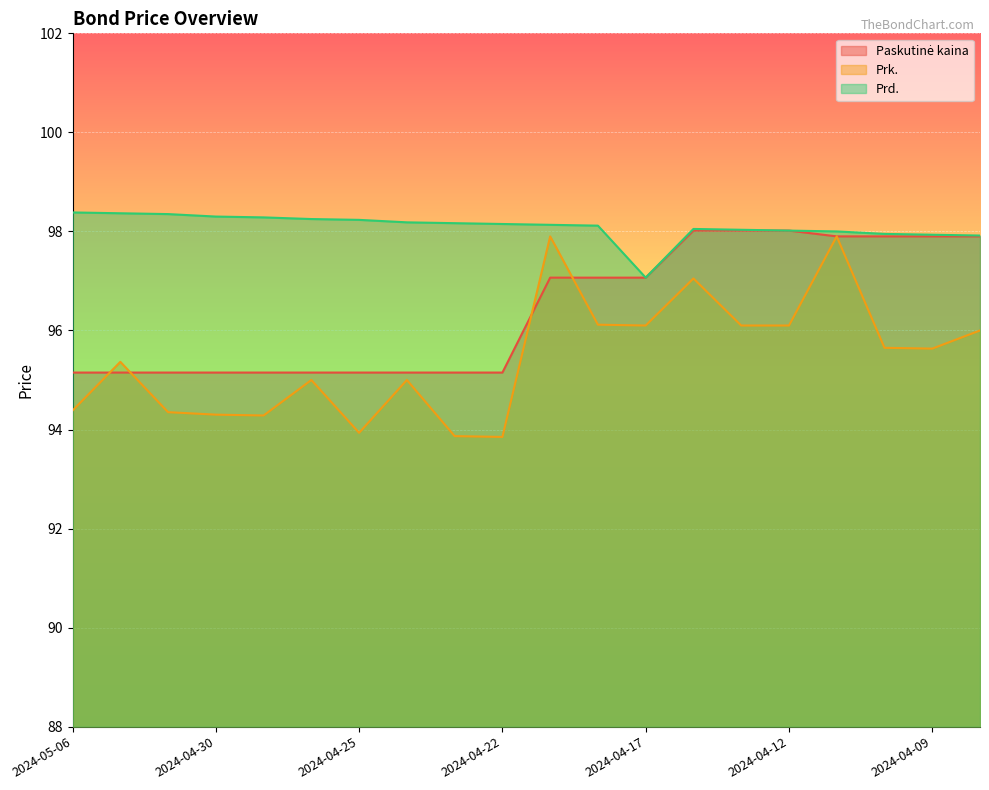

Reading right to left, list all the values displayed in this chart.

Paskutinė kaina: 97.9	97.9	97.9	97.9	98.0	98.0	98.0	97.1	97.1	97.1	95.2	95.2	95.2	95.2	95.2	95.2	95.2	95.2	95.2	95.2
Prk.: 96.0	95.6	95.7	97.9	96.1	96.1	97.0	96.1	96.1	97.9	93.8	93.9	95.0	93.9	95.0	94.3	94.3	94.3	95.4	94.4
Prd.: 97.9	97.9	98.0	98.0	98.0	98.0	98.0	97.1	98.1	98.1	98.2	98.2	98.2	98.2	98.2	98.3	98.3	98.3	98.4	98.4